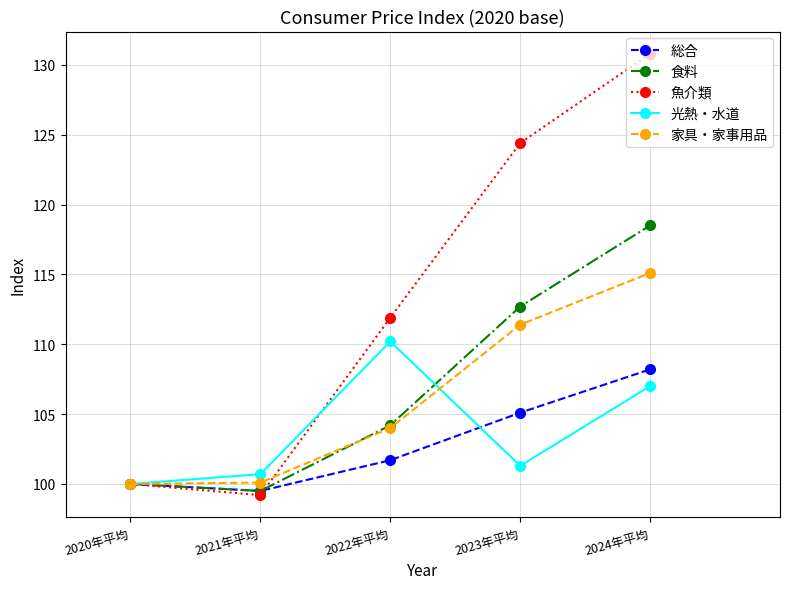

What is the label of the 4th point from the right?

2021年平均